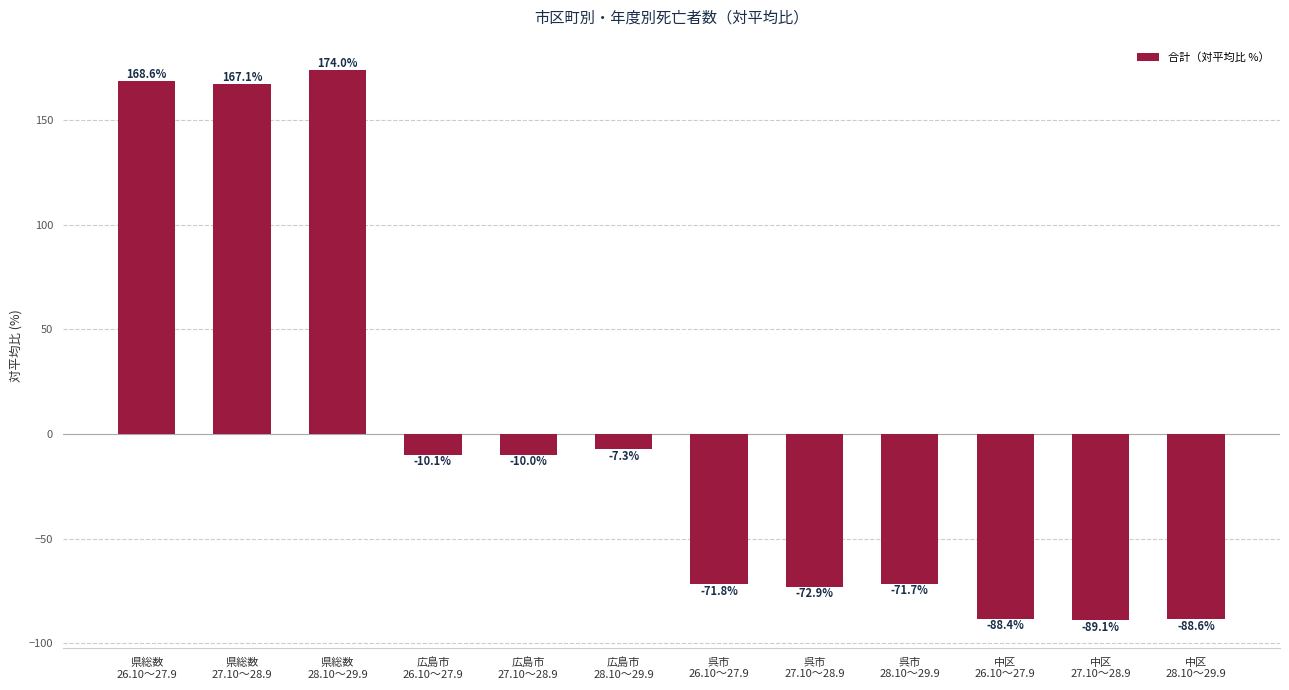

The value at 広島市
26.10～27.9 is -10.1. True or false?

True